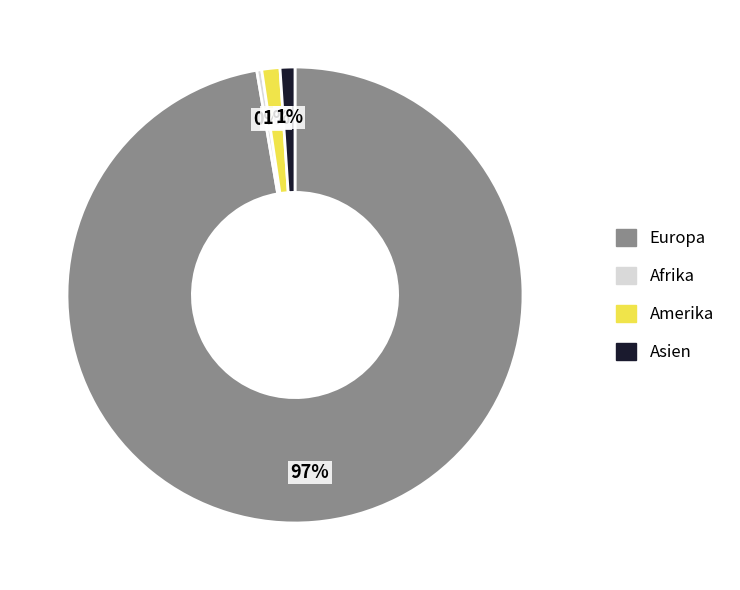

To the nearest percent, what is the average slice percentage?

25%